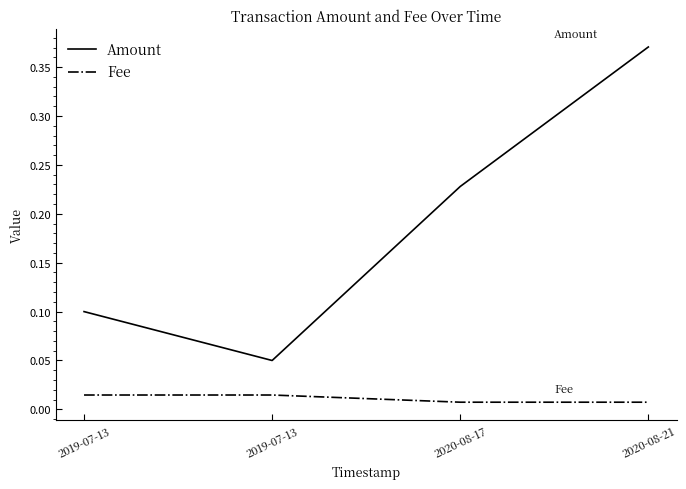

What is the label of the 1st point from the right?

2020-08-21